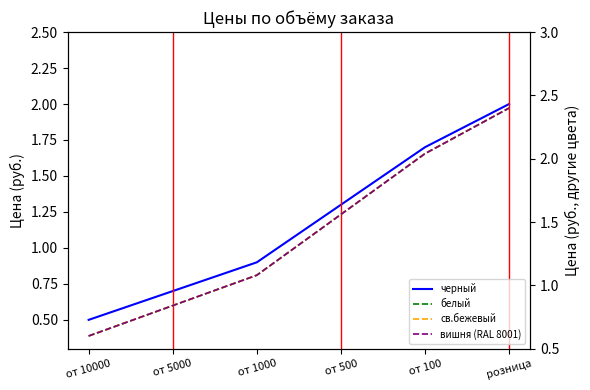

What is the label of the 1st point from the left?

от 10000